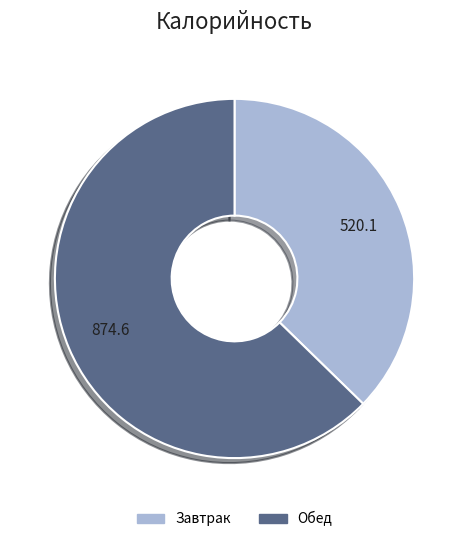

Is there a majority slice in this chart?

Yes